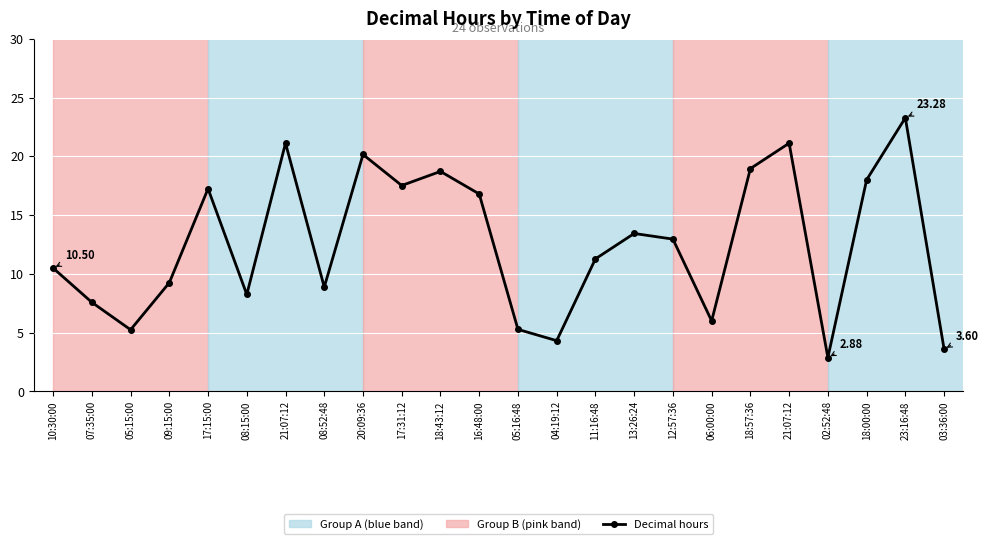

What is the value of the 4th point from the left?

9.2